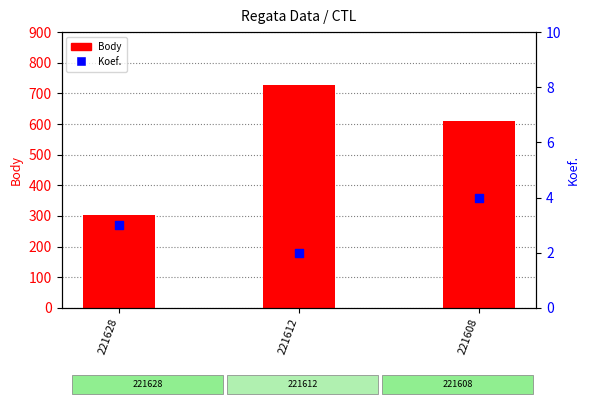

Which series reaches the minimum Y coordinate?

Koef.